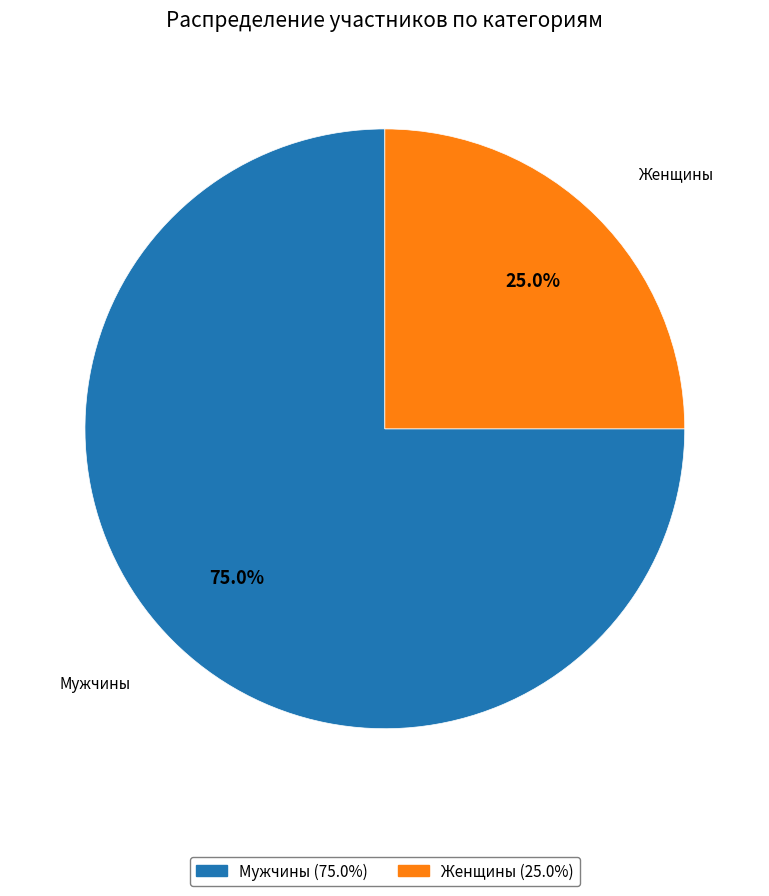

How many segments does this pie chart have?

2